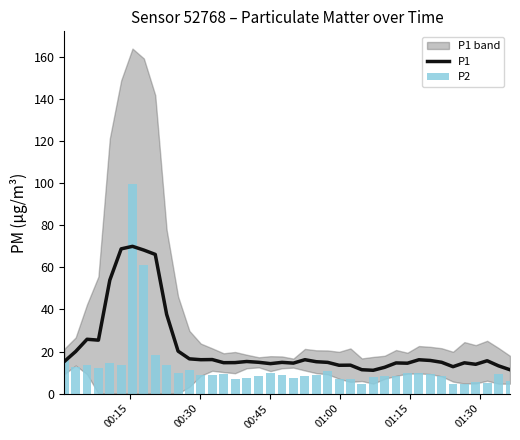

What is the minimum value for P1?

11.1